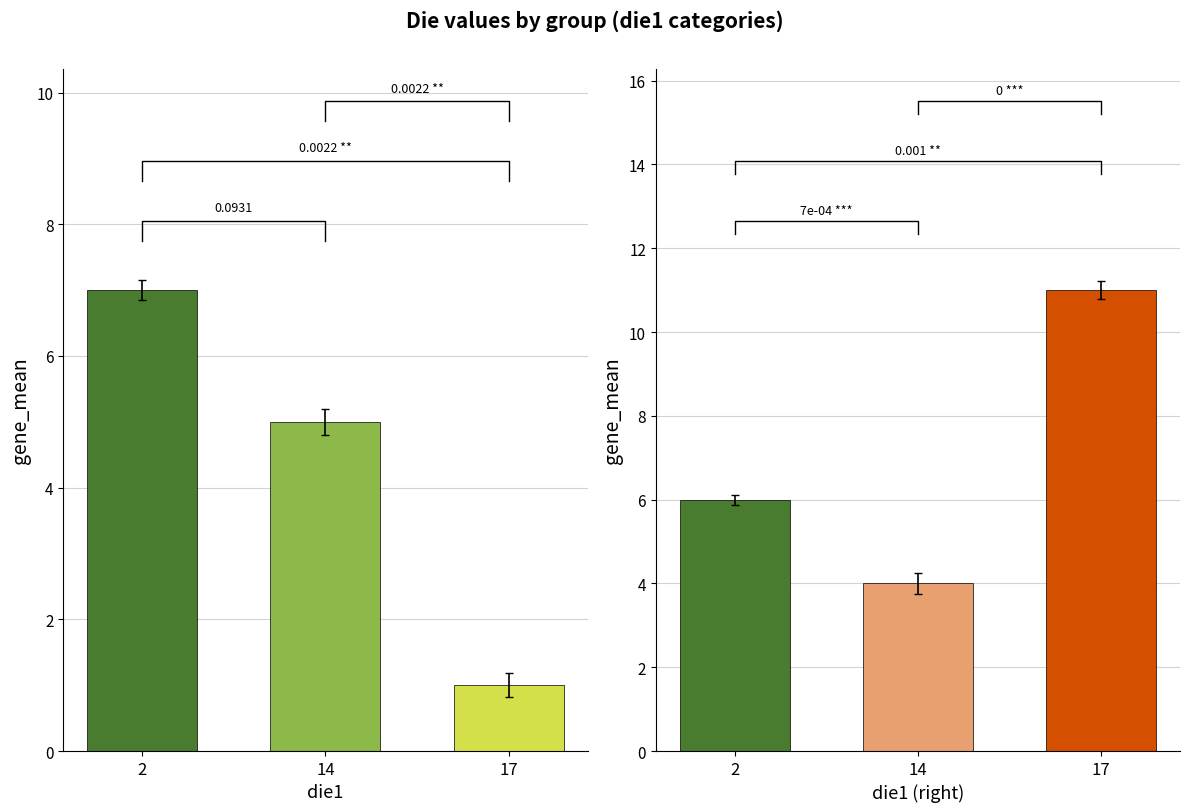

Which category has the highest value in the die3 series?

17